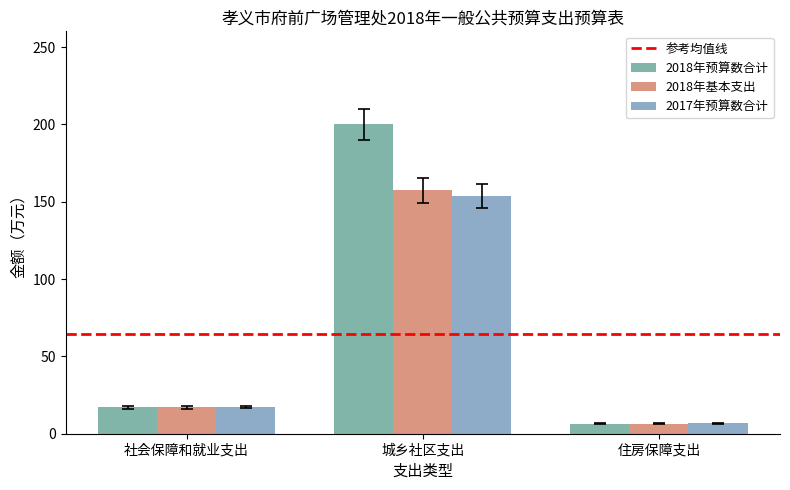

What is the approximate value of 2018年基本支出 at 社会保障和就业支出?

17.0